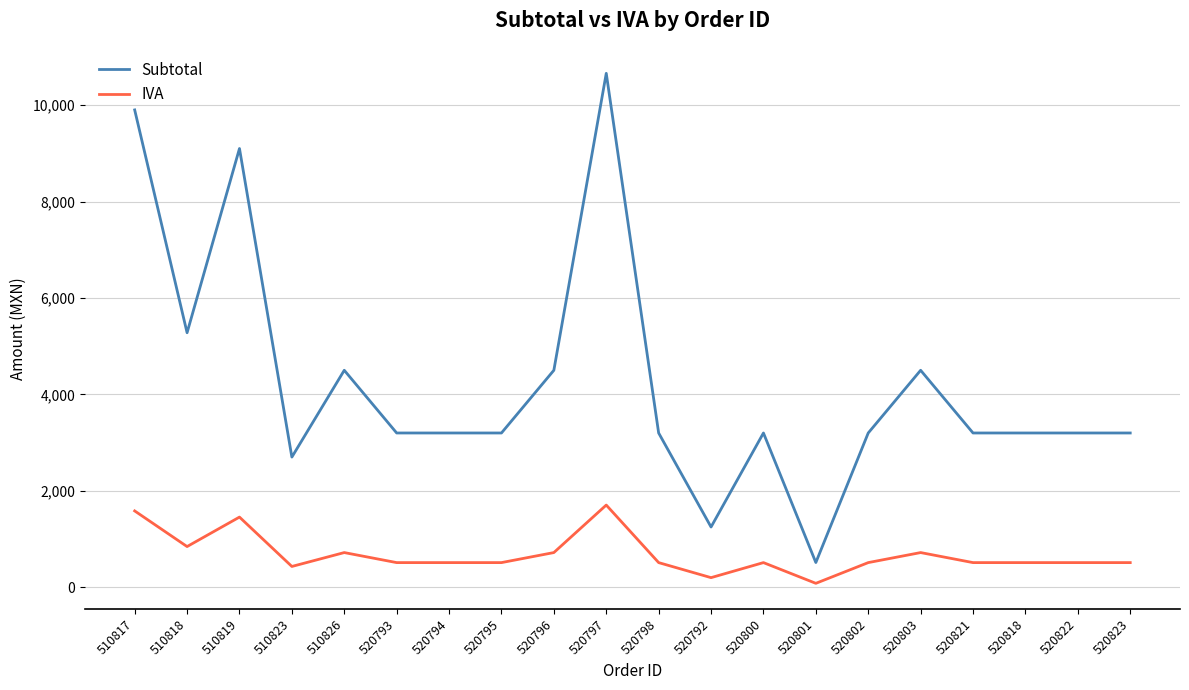

List the series in order of their overall mean, lowest first.

IVA, Subtotal